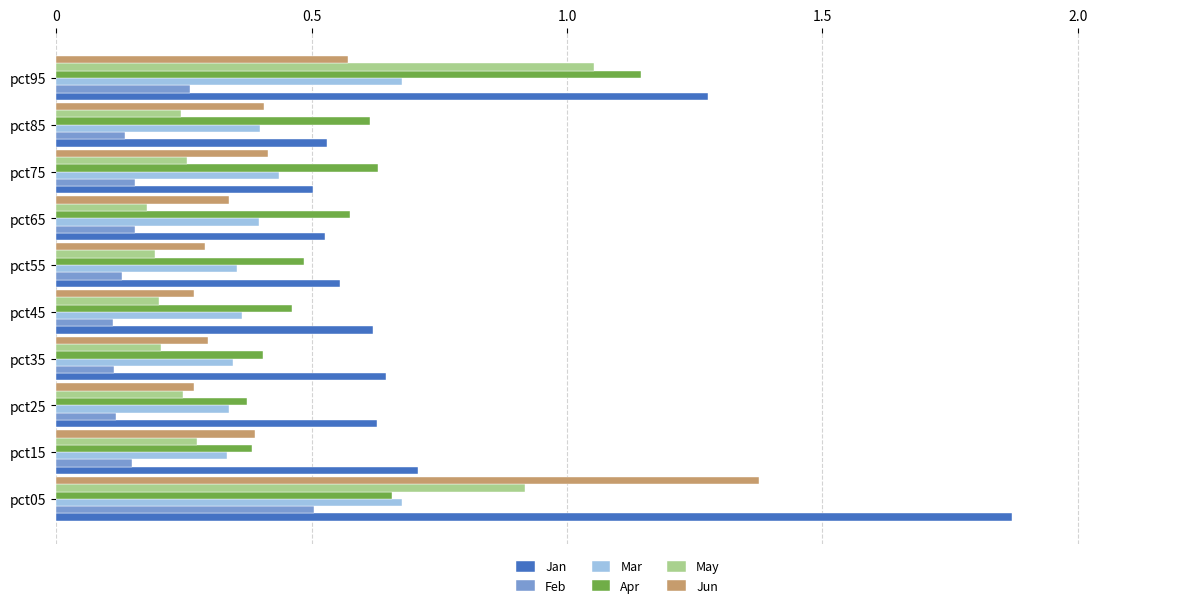

How many Feb values are between 0 and 1?

10